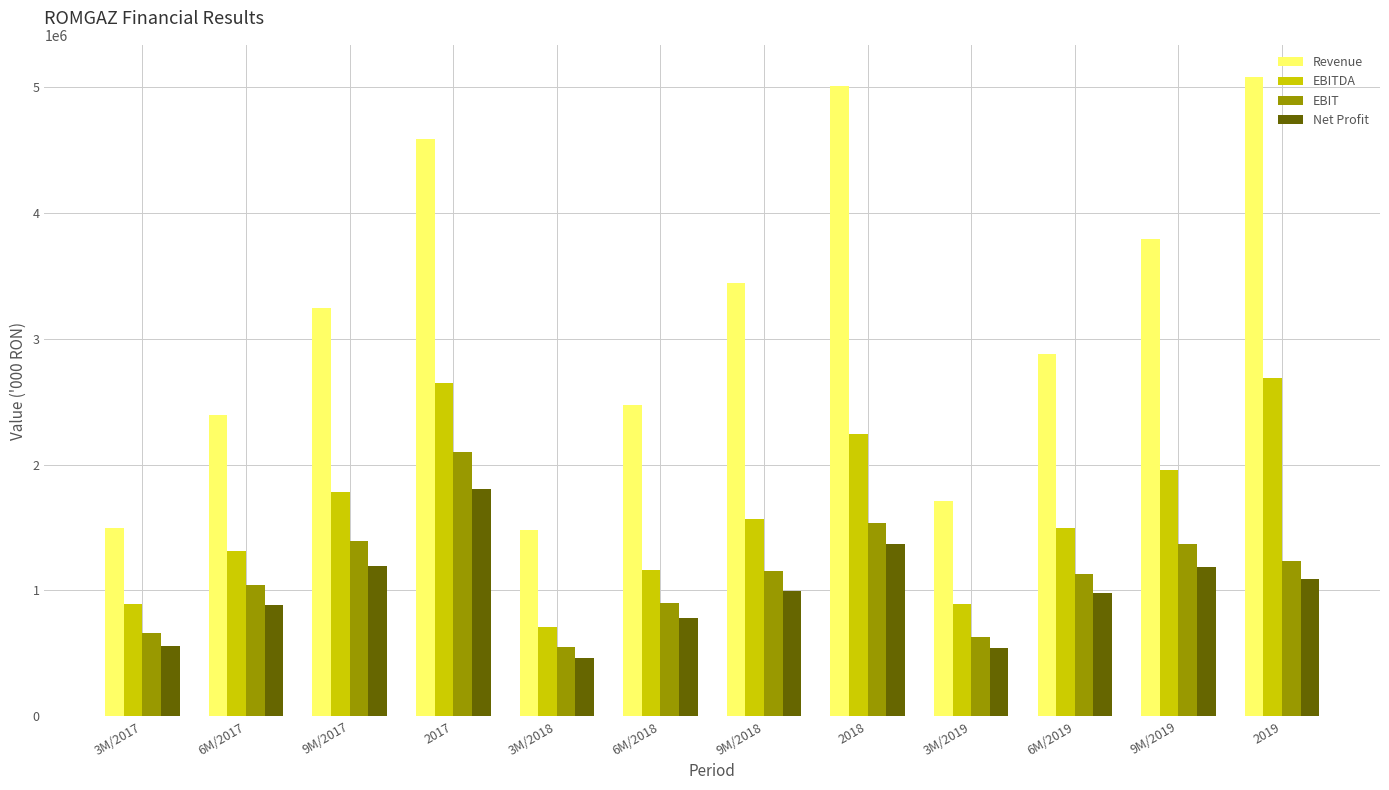

How many bars are there in each group?

4